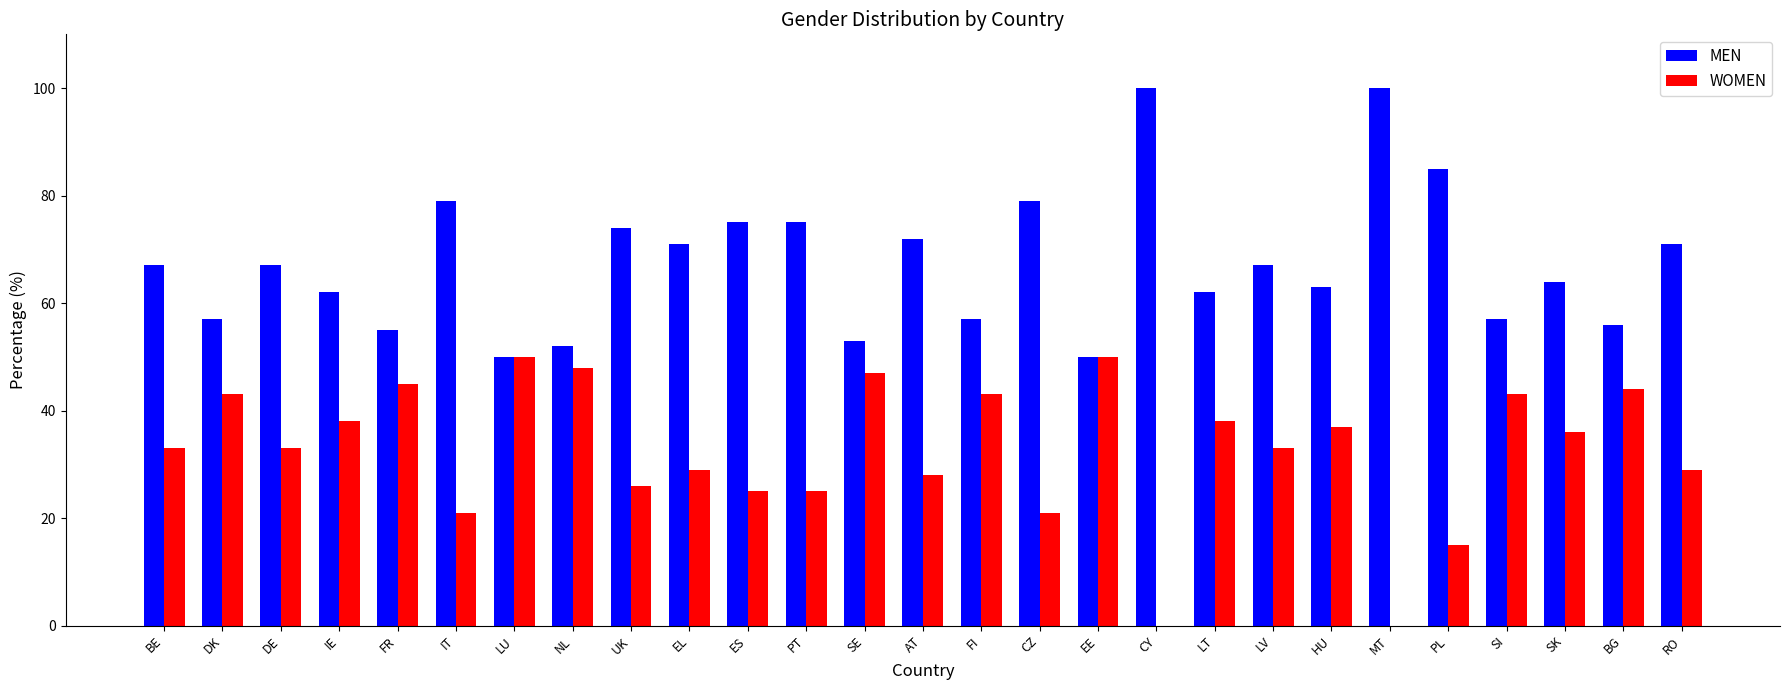

Are the bars grouped side by side (vs. stacked)?

Yes